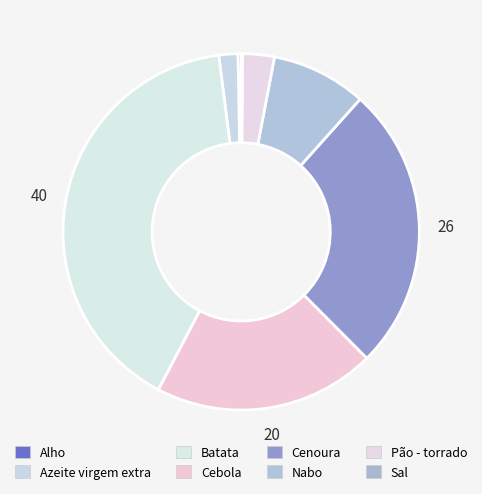

Count the number of slices in the pie.

8